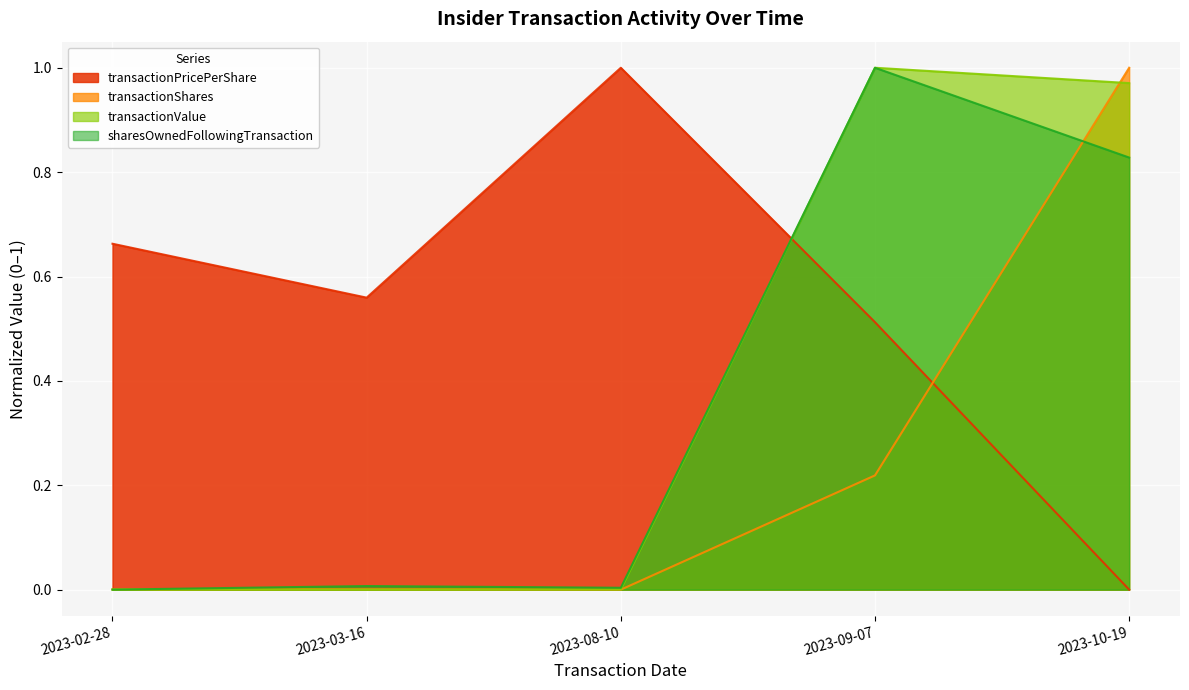

What is the average value of the transactionValue series?

0.4